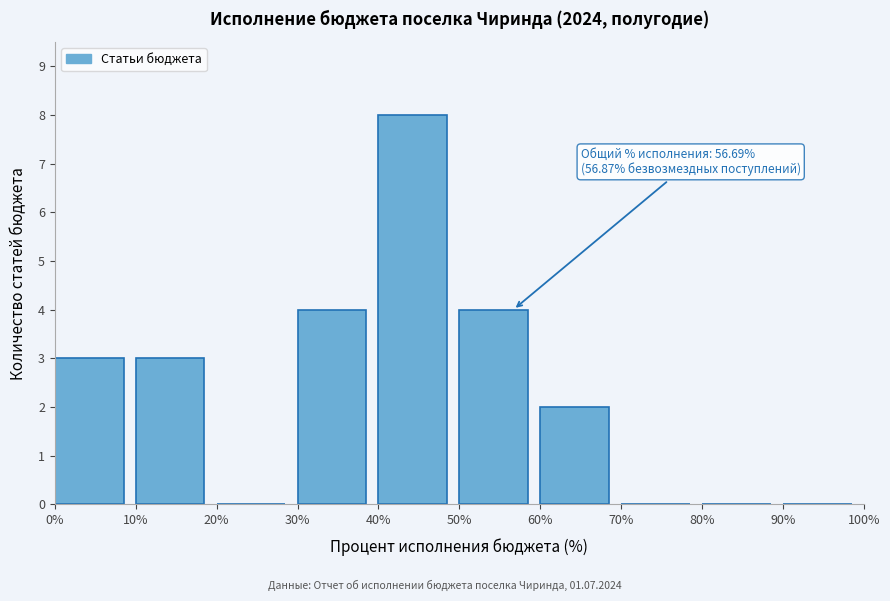

Which range on the x-axis has the tallest bar?

40% to 50%